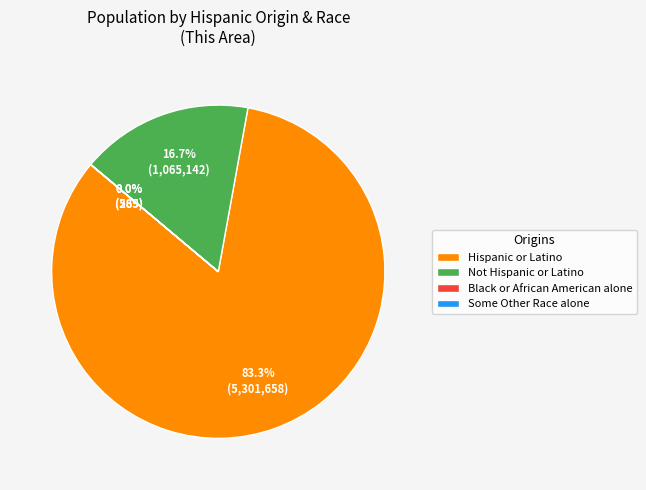

Is there a majority slice in this chart?

Yes